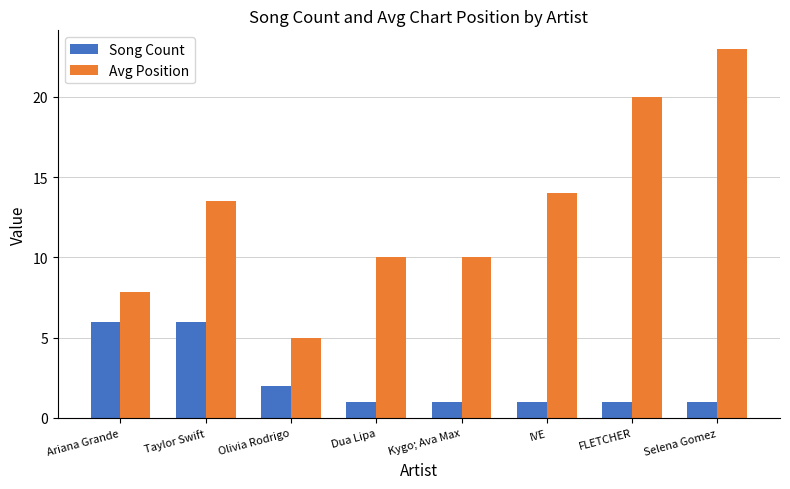

How many groups of bars are there?

8